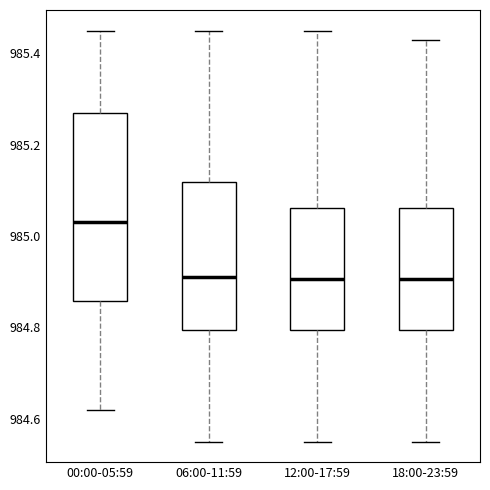

Reading left to right, read every box against the y-axis: the position of its median line, the range the box covers, and the ends of its whiskers. The values are not printed on the chart, so give them approximately, as read against the axis.

00:00-05:59: median 985.04, box 984.86 to 985.28, whiskers 984.62 to 985.46
06:00-11:59: median 984.92, box 984.80 to 985.12, whiskers 984.56 to 985.46
12:00-17:59: median 984.90, box 984.80 to 985.06, whiskers 984.56 to 985.46
18:00-23:59: median 984.90, box 984.80 to 985.06, whiskers 984.56 to 985.44